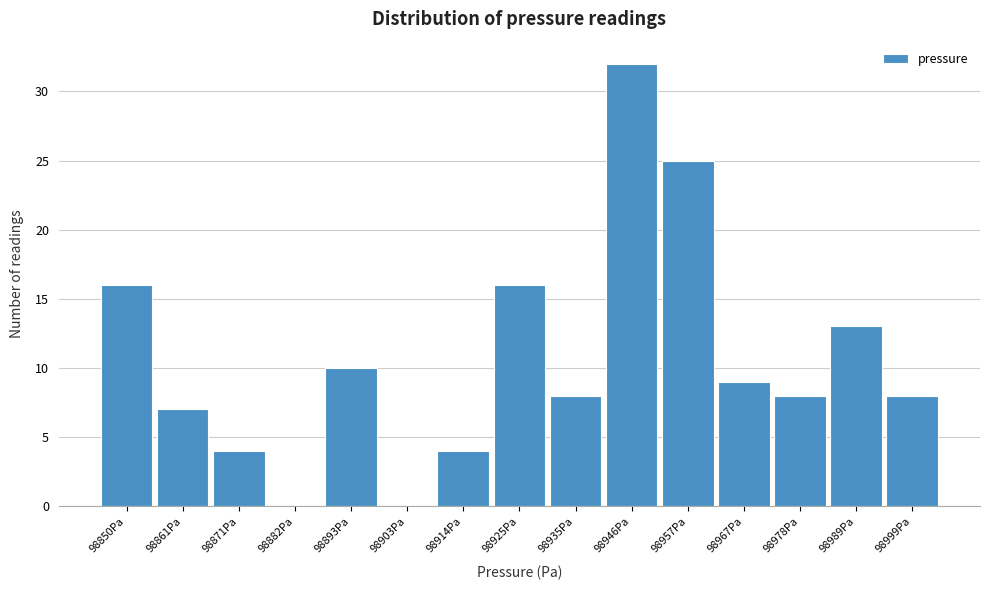

Reading left to right, transcribe this chart: for each bar, give the range it covers on the x-axis and its height. Neither the bar edges nor the heights are printed on the chart, so give them approximately, as read against the axes.

98844 to 98856: 16
98856 to 98866: 7
98866 to 98876: 4
98876 to 98888: 0
98888 to 98898: 10
98898 to 98908: 0
98908 to 98920: 4
98920 to 98930: 16
98930 to 98940: 8
98940 to 98952: 32
98952 to 98962: 25
98962 to 98972: 9
98972 to 98984: 8
98984 to 98994: 13
98994 to 99004: 8